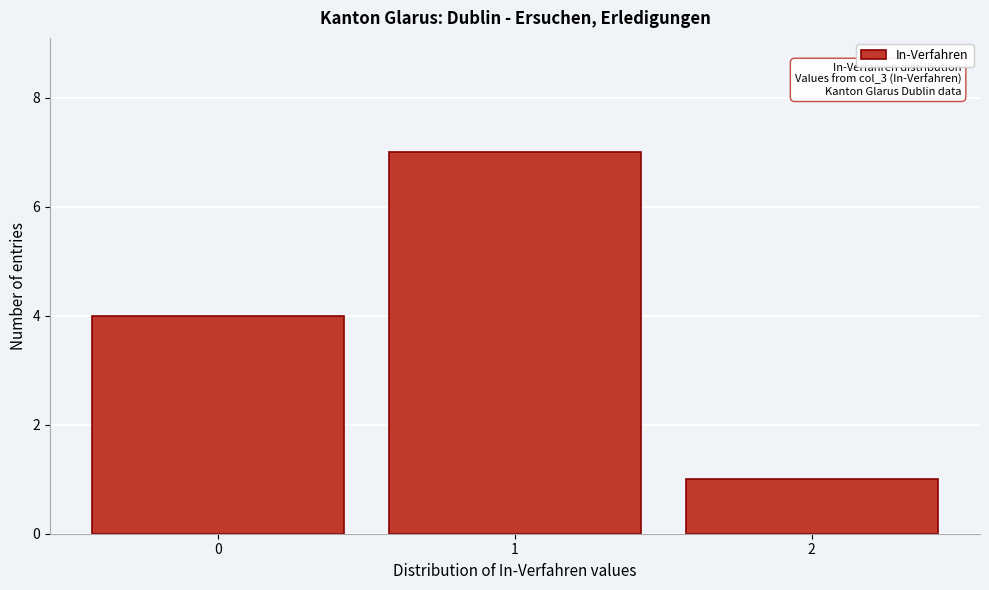

Which range on the x-axis has the tallest bar?

0.5 to 1.5